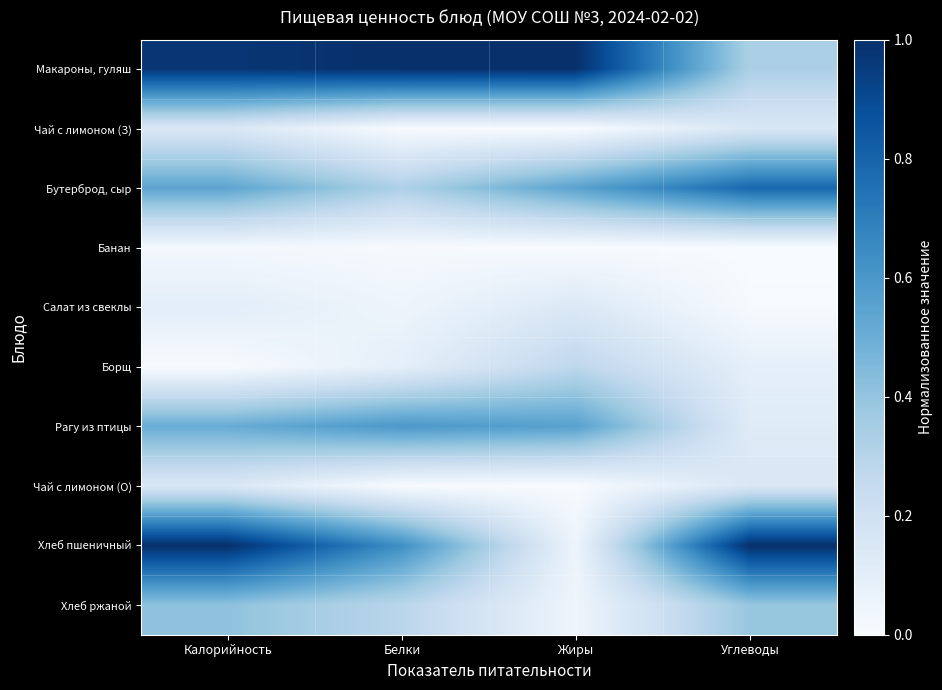

At which category does the chart reach its peak across all series?

Белки